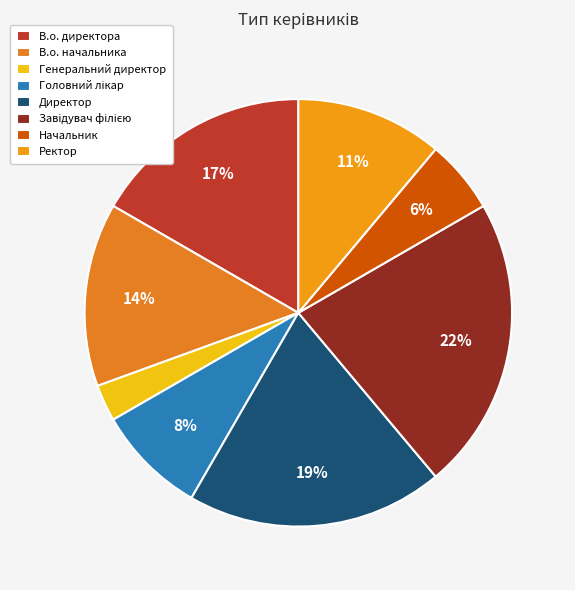

To the nearest percent, what is the difference between the Ректор and Директор slice percentages?

8%